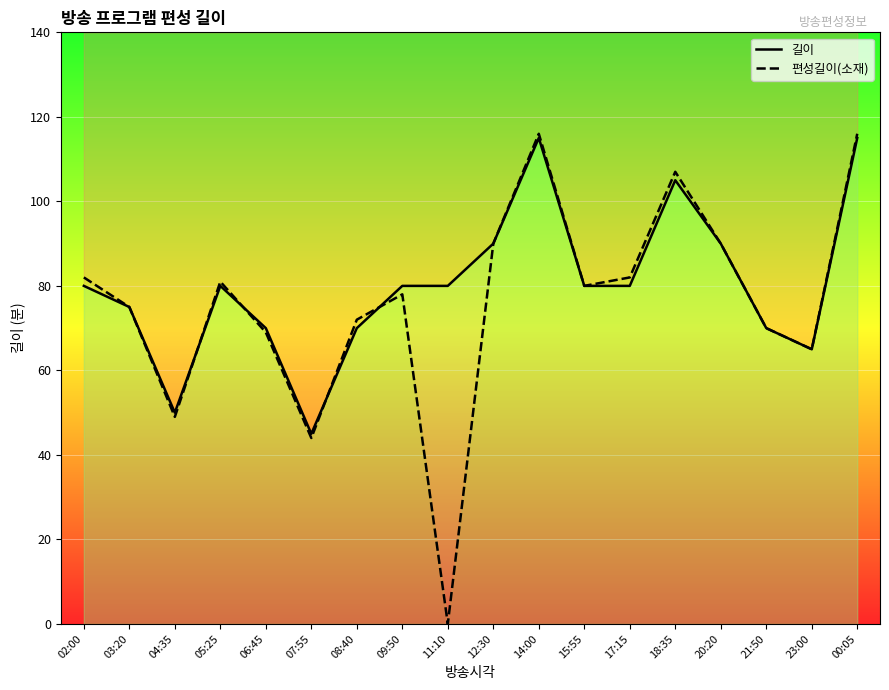

Which has a higher value, 05:25 or 21:50?

05:25